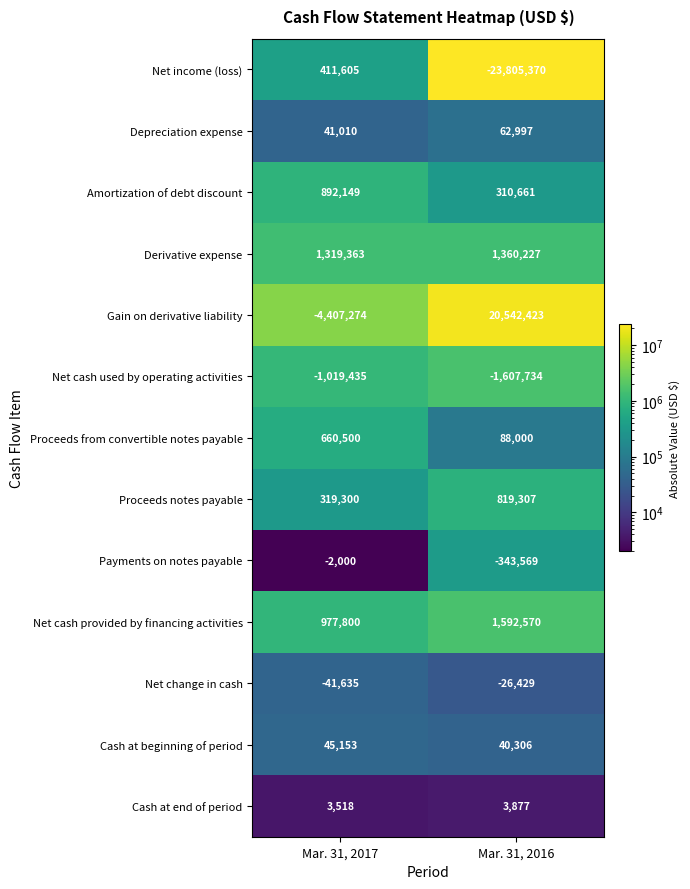

What is the difference between the Gain on derivative liability values at Mar. 31, 2016 and Mar. 31, 2017?

24949697